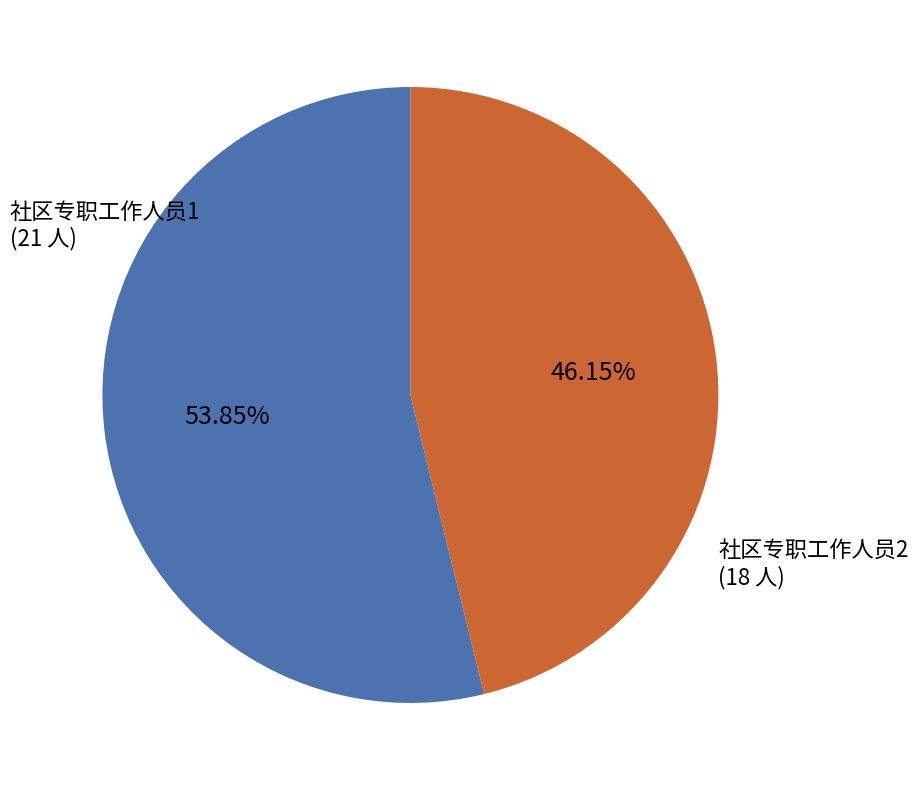

Is there any slice that represents more than half of the pie?

Yes